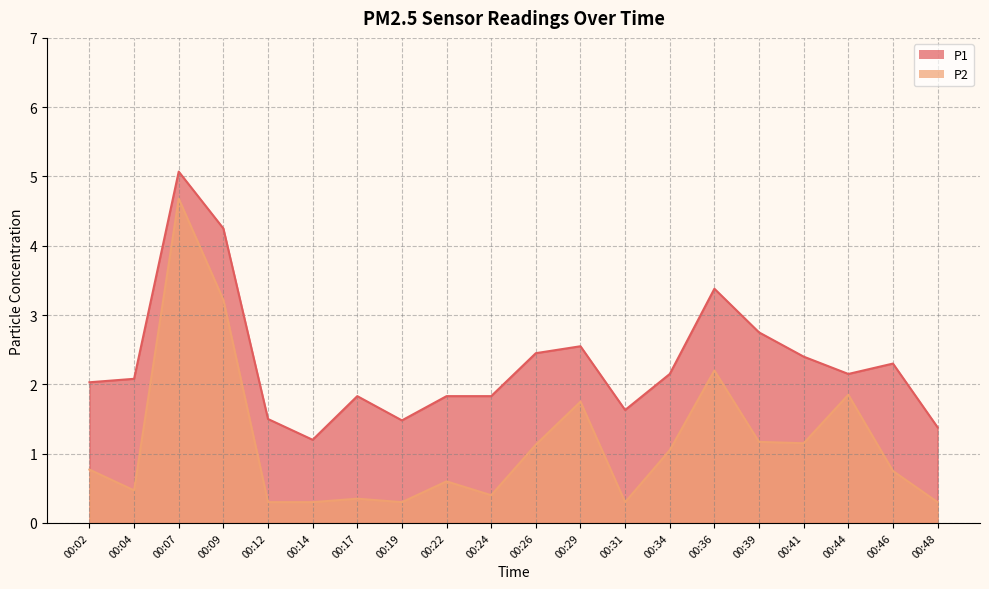

What value does the P2 series have at 00:31?

0.3